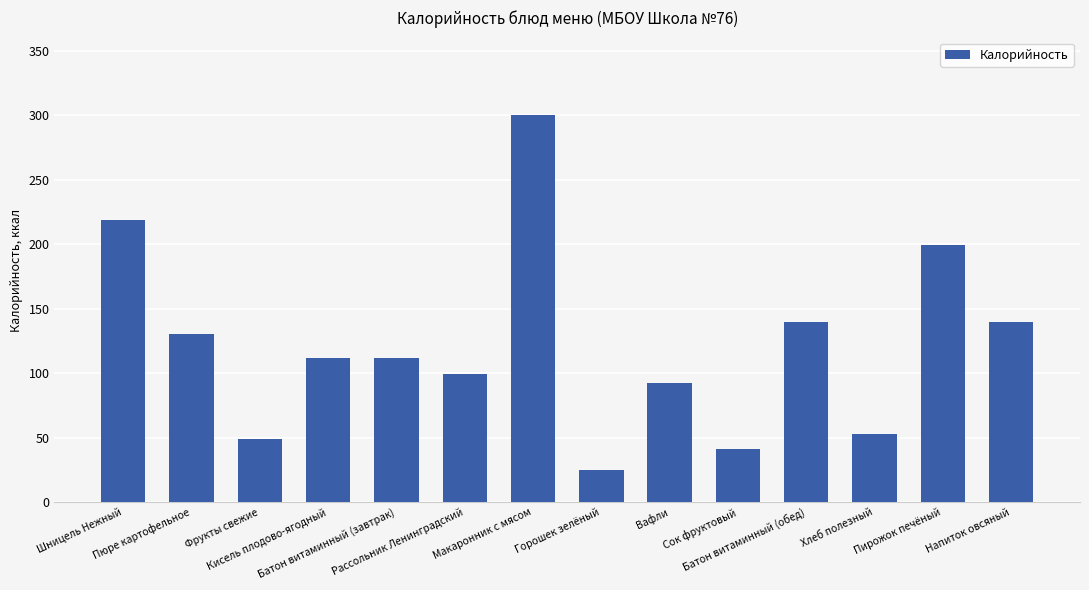

What is the smallest value displayed?

25